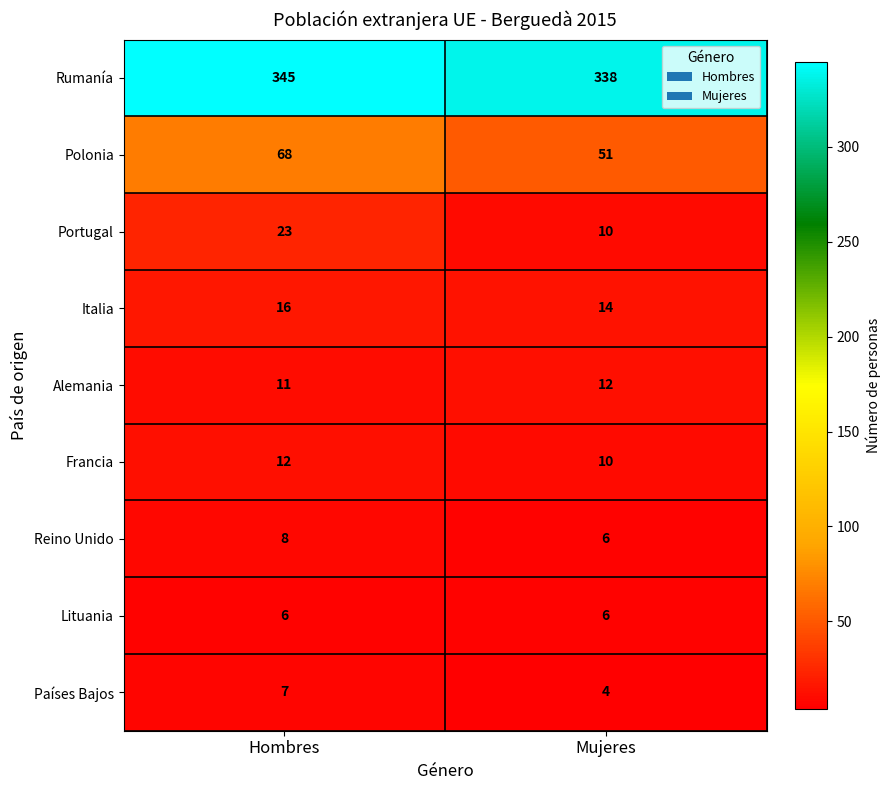

What is the sum of all Alemania values?

23